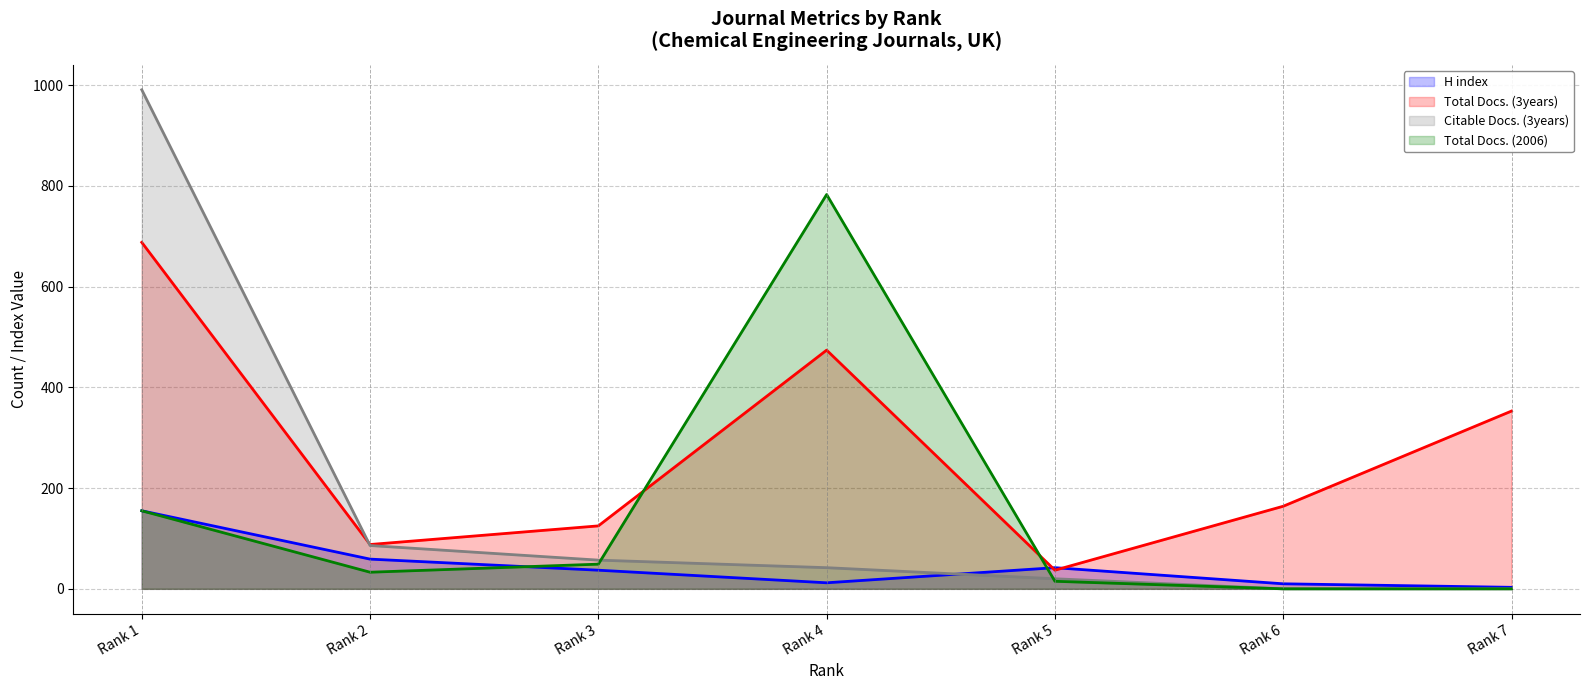

At Rank 6, list the series in order from largest to smallest.

Total Docs. (3years), H index, Citable Docs. (3years), Total Docs. (2006)